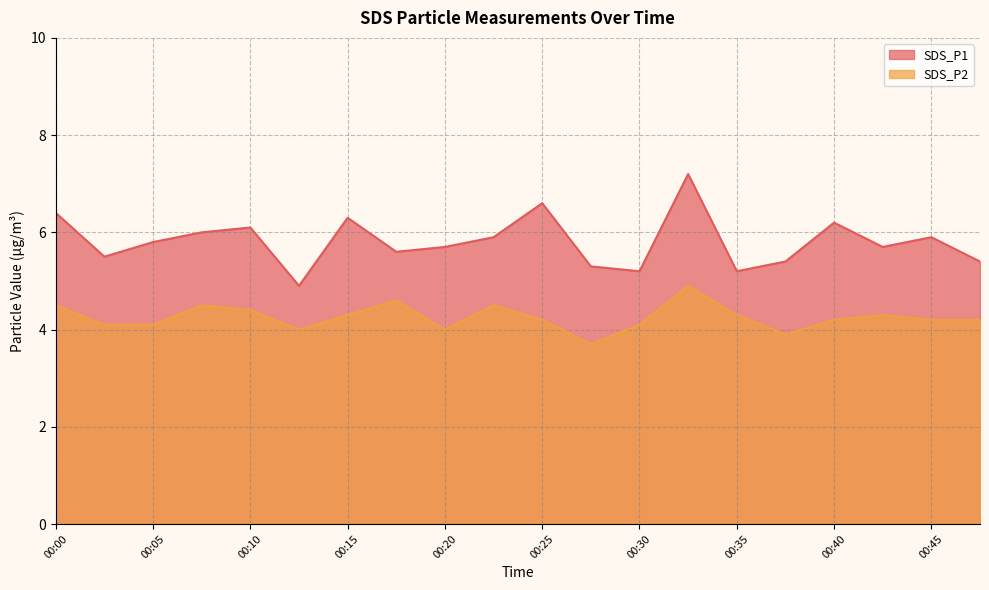

At which category does the chart reach its peak across all series?

00:33